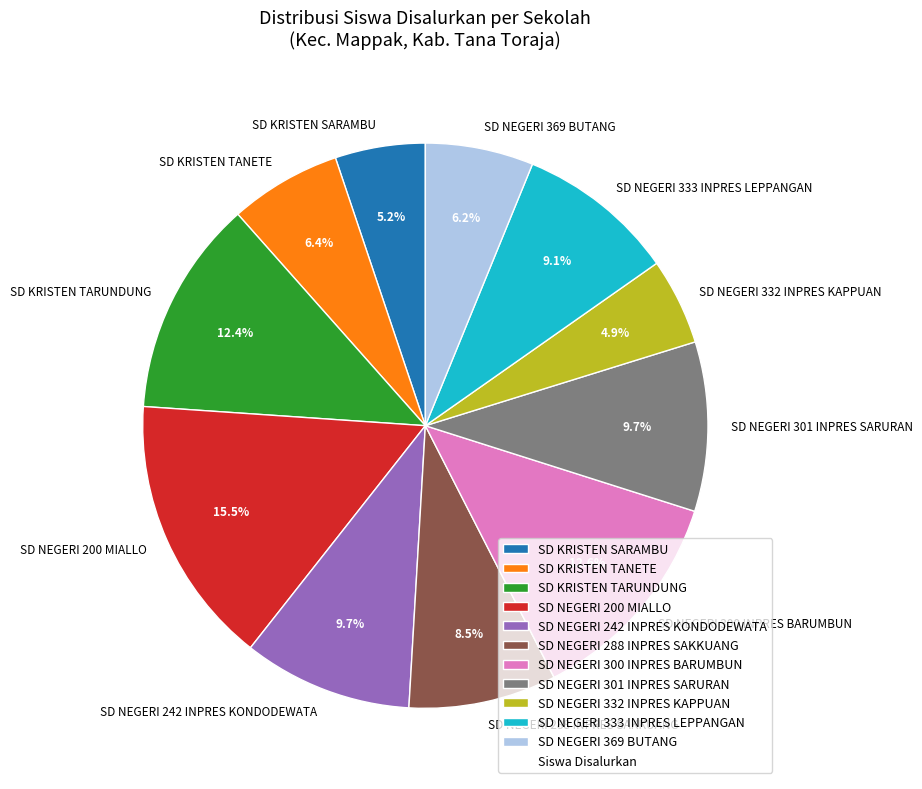

What portion of the pie excludes SD NEGERI 301 INPRES SARURAN?

90.3%